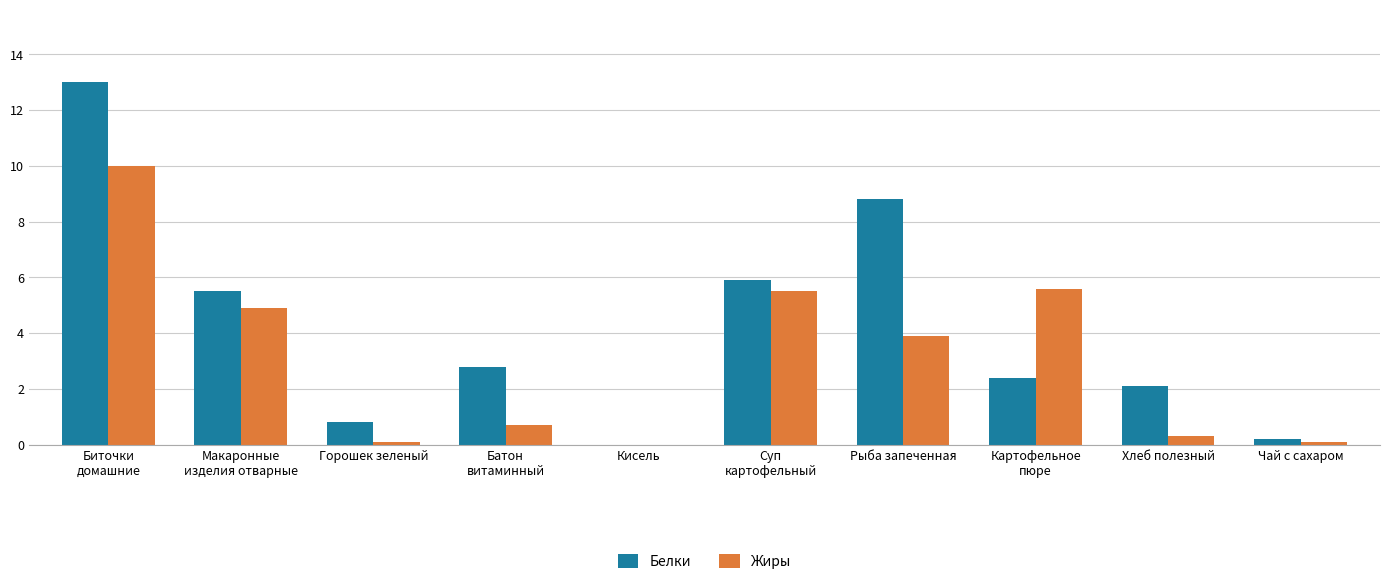

What is the maximum value for Жиры?

10.0